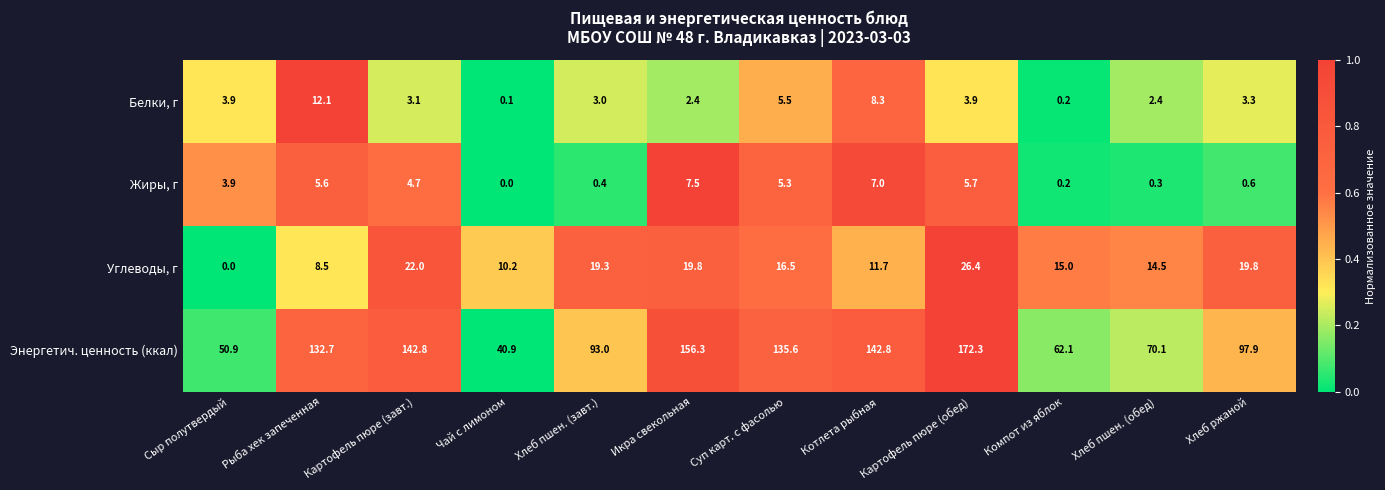

Rank the series by their maximum value, from highest to lowest.

Энергетич. ценность (ккал), Углеводы, г, Белки, г, Жиры, г